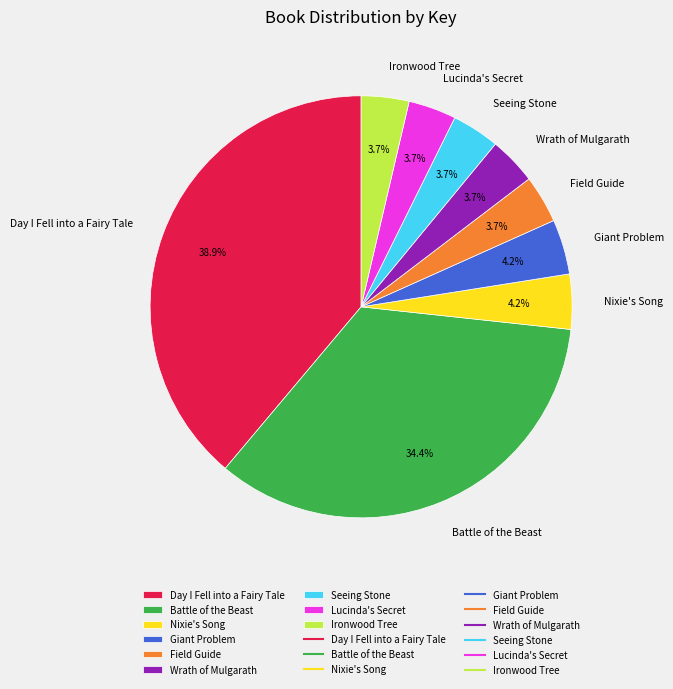

How much of the chart is everything except Seeing Stone?

96.3%